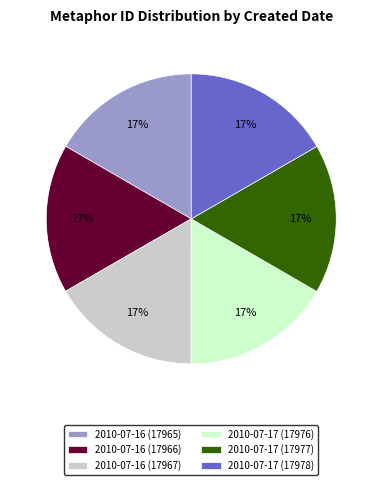

How many slices are in this pie chart?

6